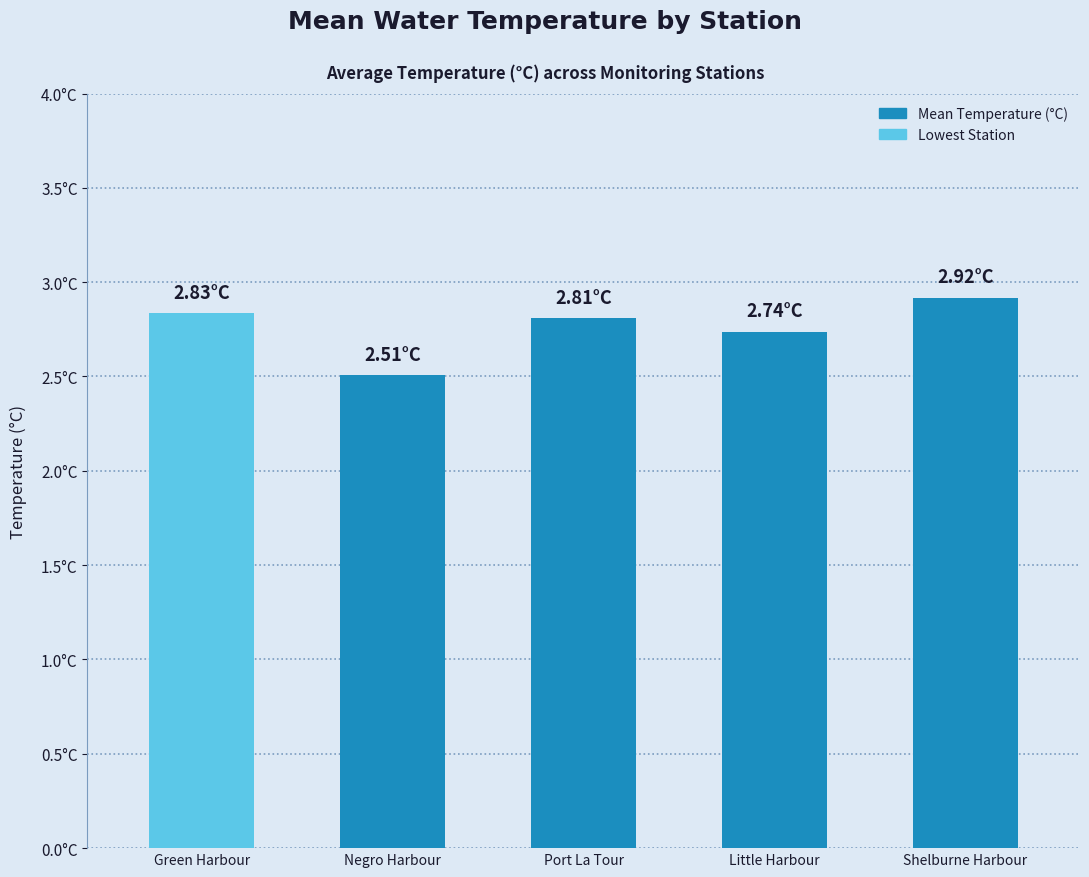

What is the difference between the maximum and minimum values?

0.4